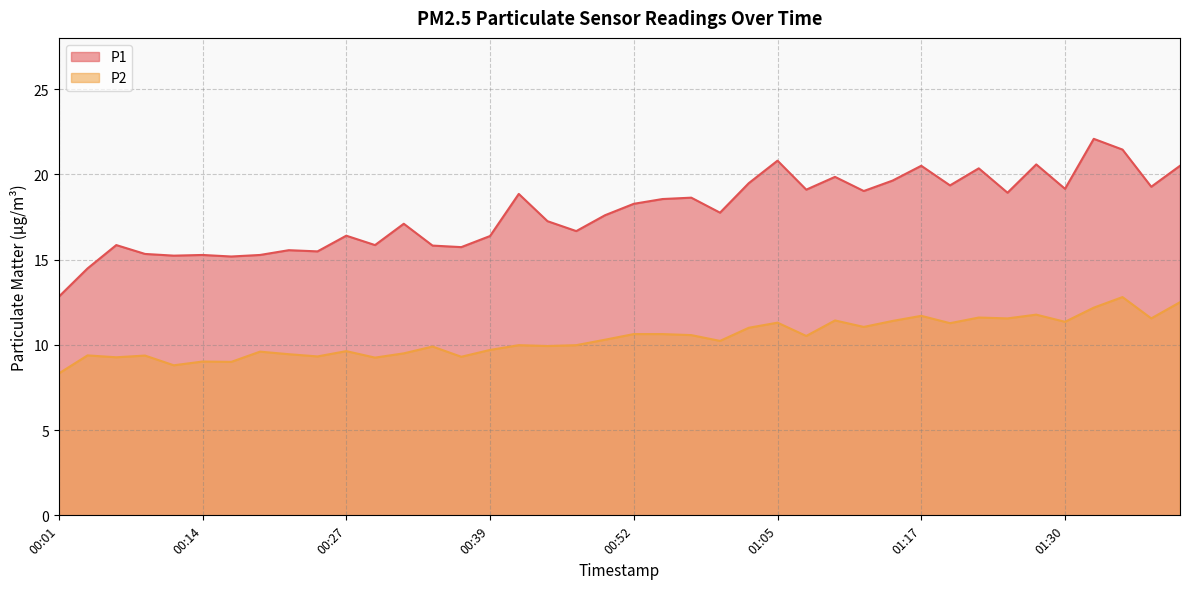

Which category has the highest value across all series?

01:32